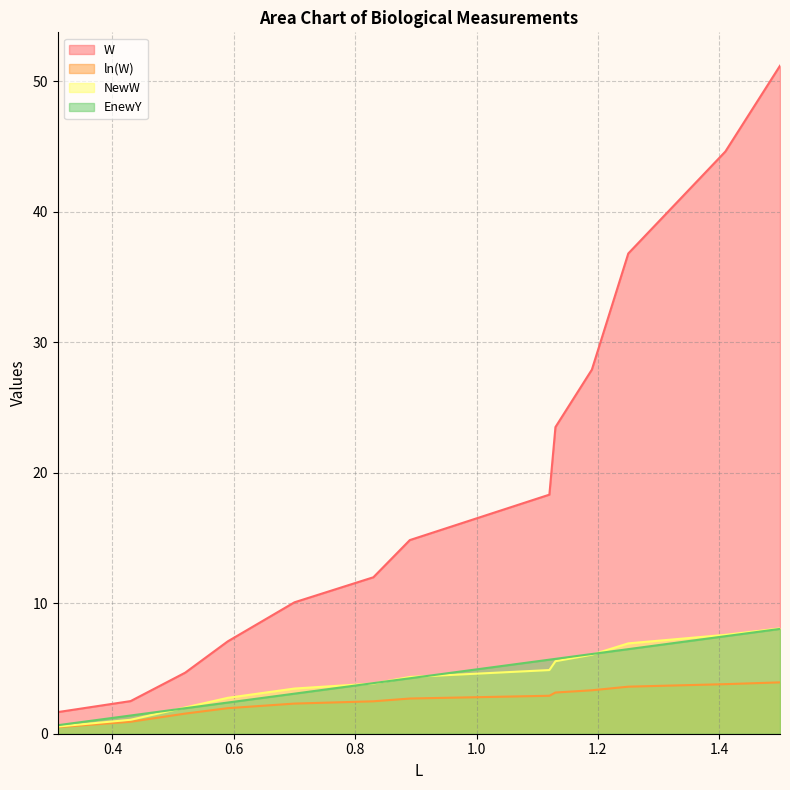

What is the difference between the highest and lowest values at 1.13?

20.3